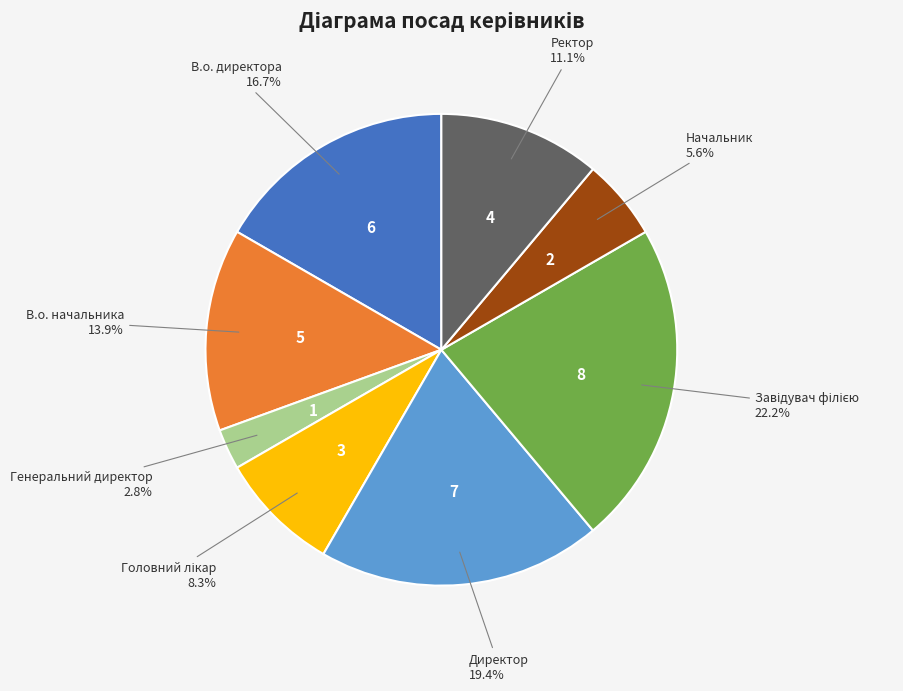

Is the sum of Директор and Ректор greater than half?

No